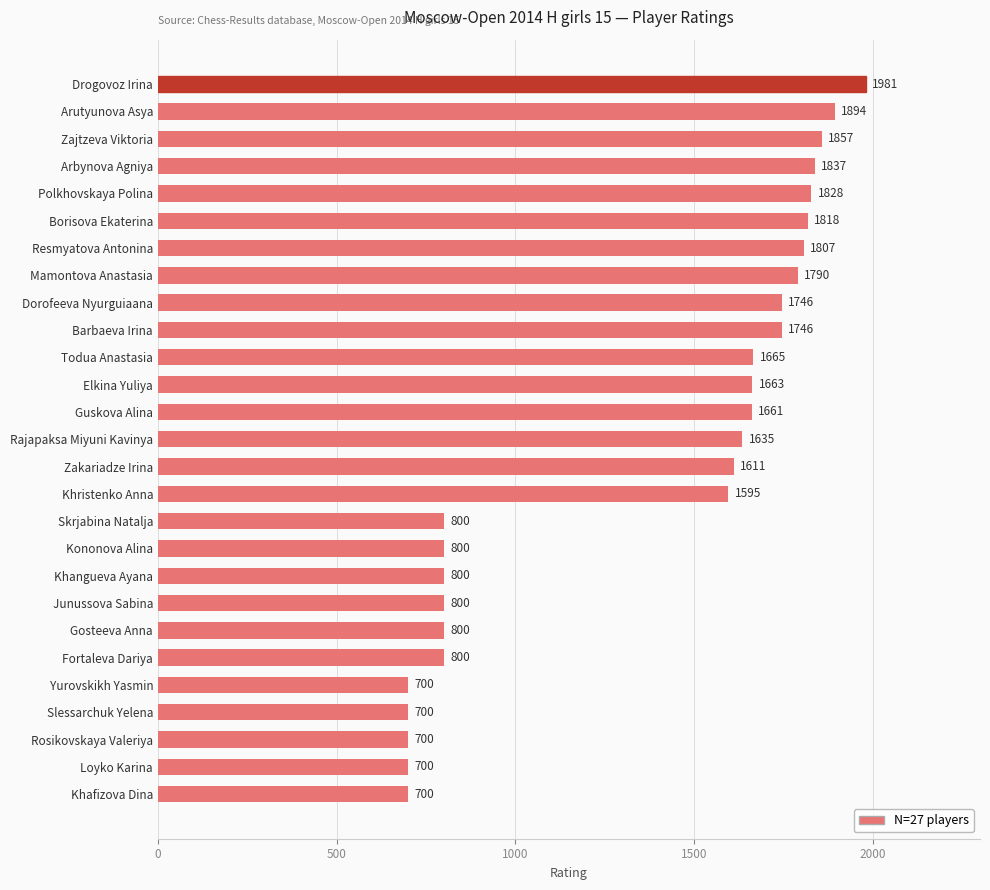

How many bars are there in total?

27